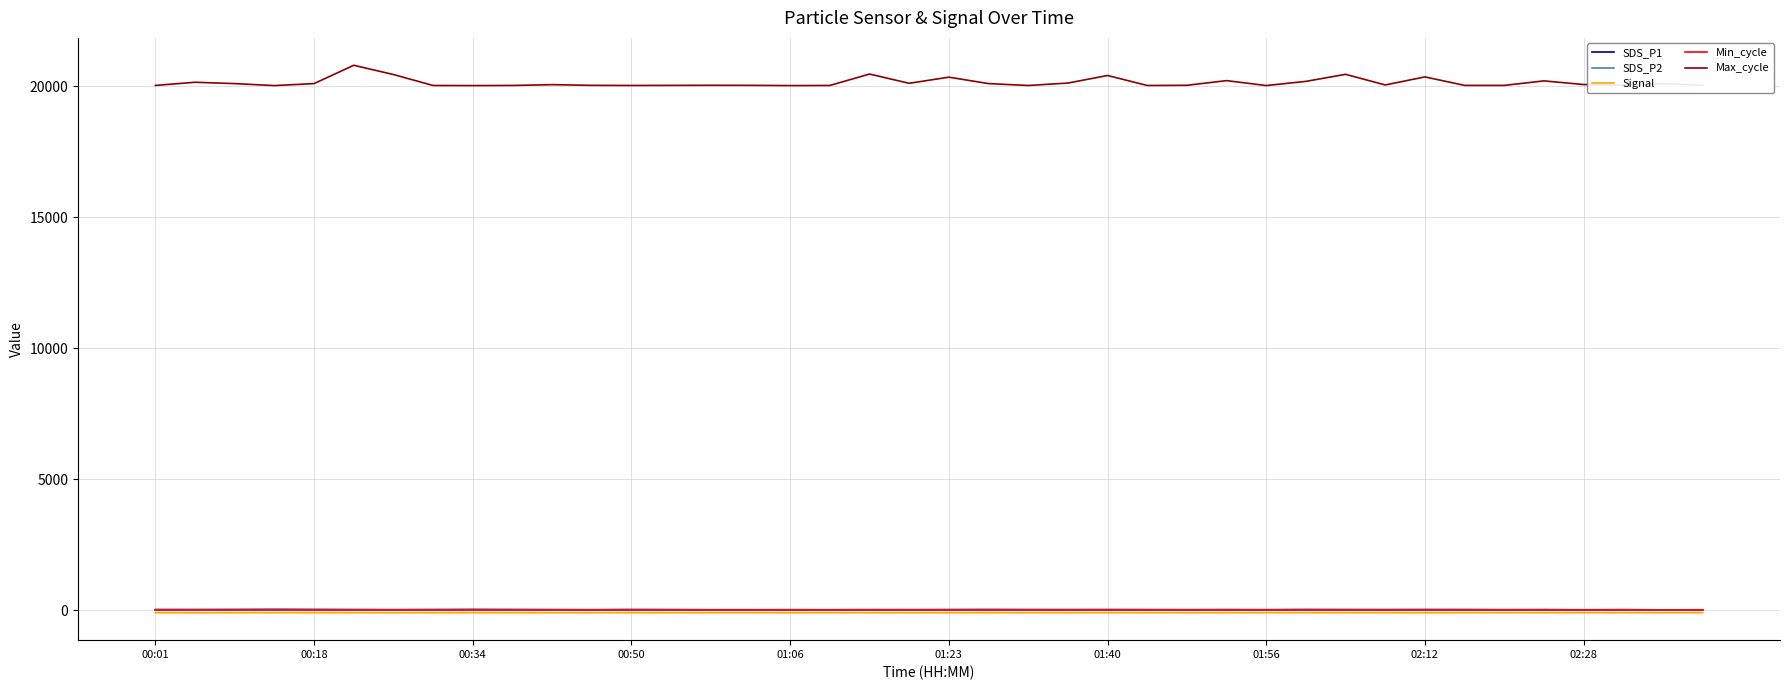

Which series has the largest total across all categories?

Max_cycle